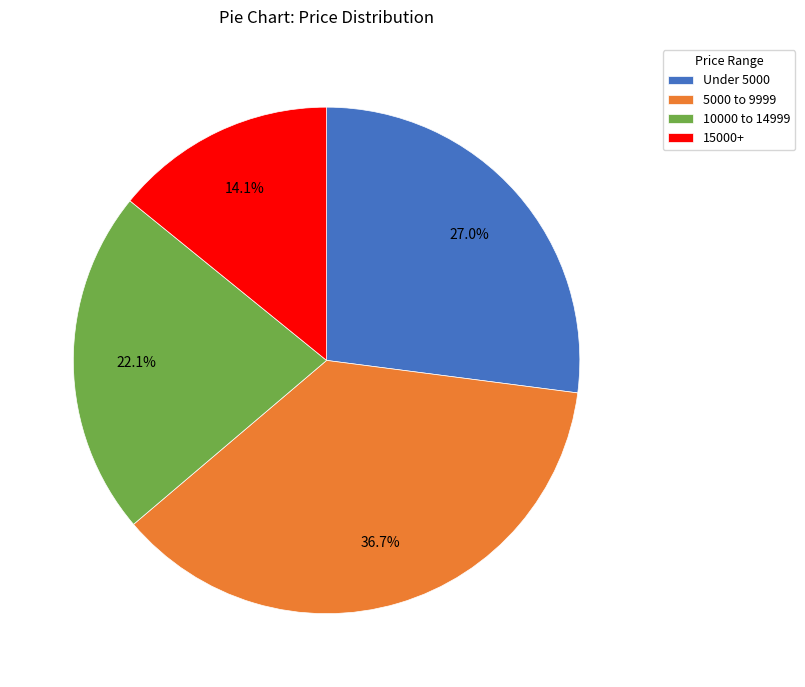

Which has a higher value, 5000 to 9999 or 10000 to 14999?

5000 to 9999